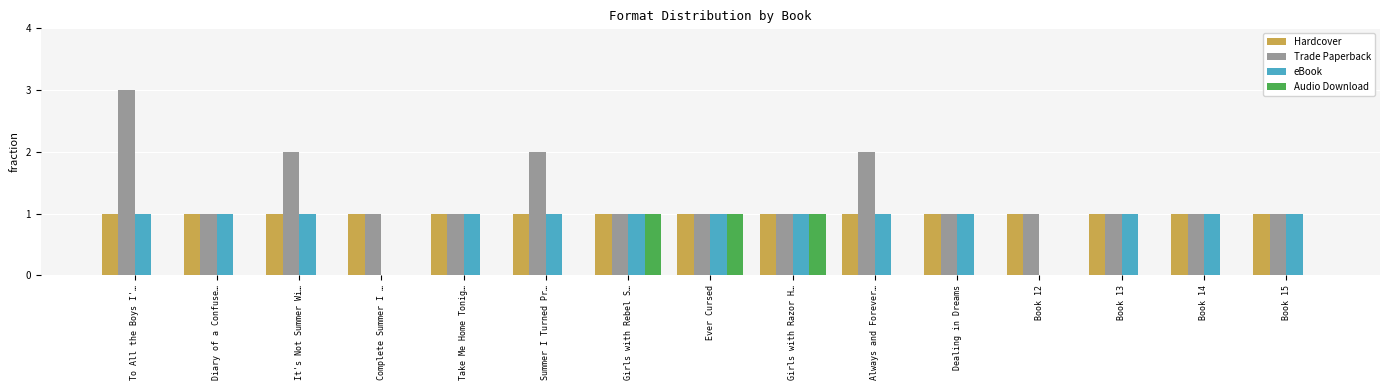

What is the sum of all Trade Paperback values?

20